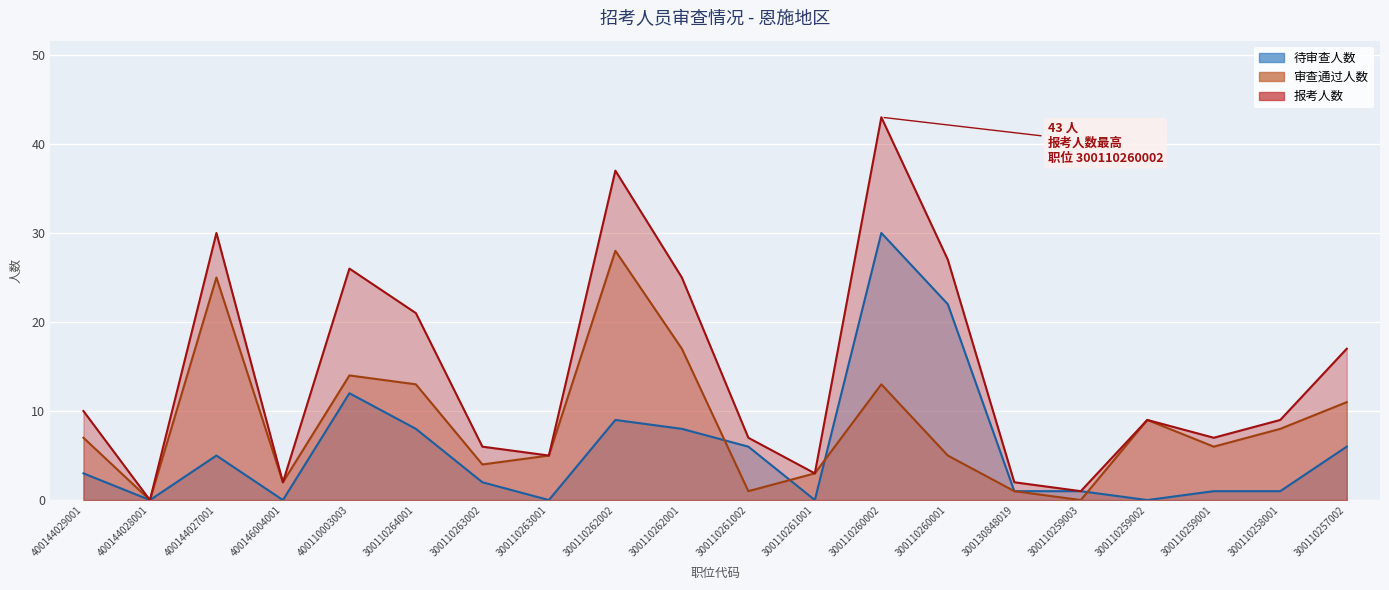

What are all the series names shown in the legend?

待审查人数, 审查通过人数, 报考人数